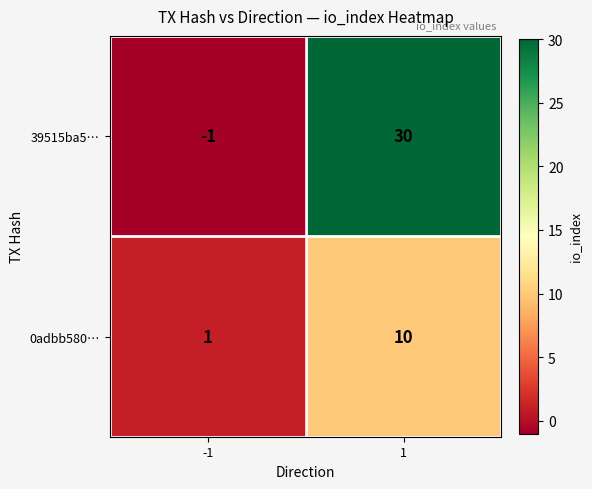

What is the difference between the maximum and minimum values in the 0adbb580… series?

9